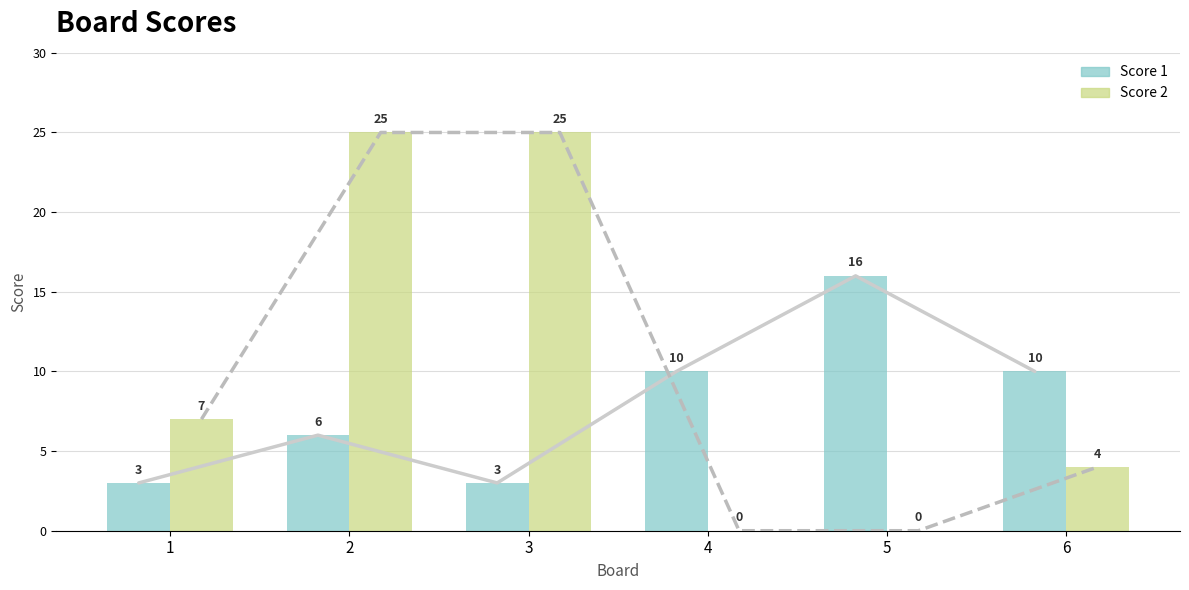

Which series has the largest total across all categories?

Score 2